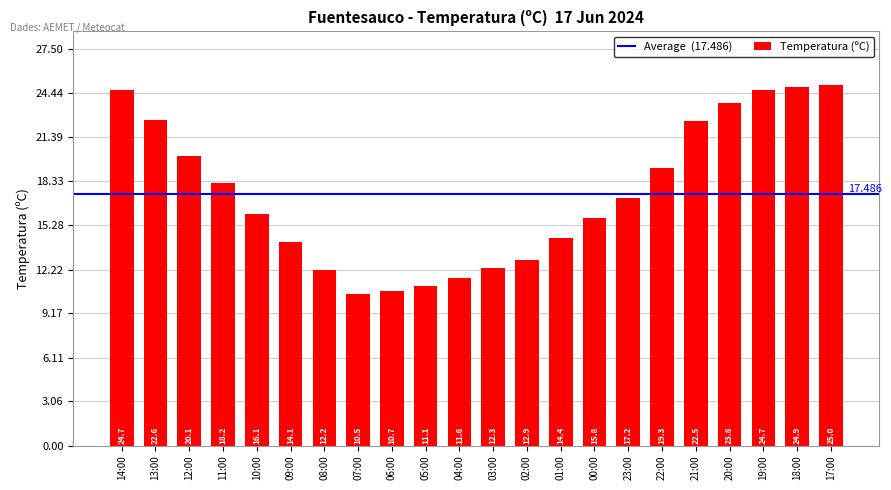

What is the sum of all values?

384.7